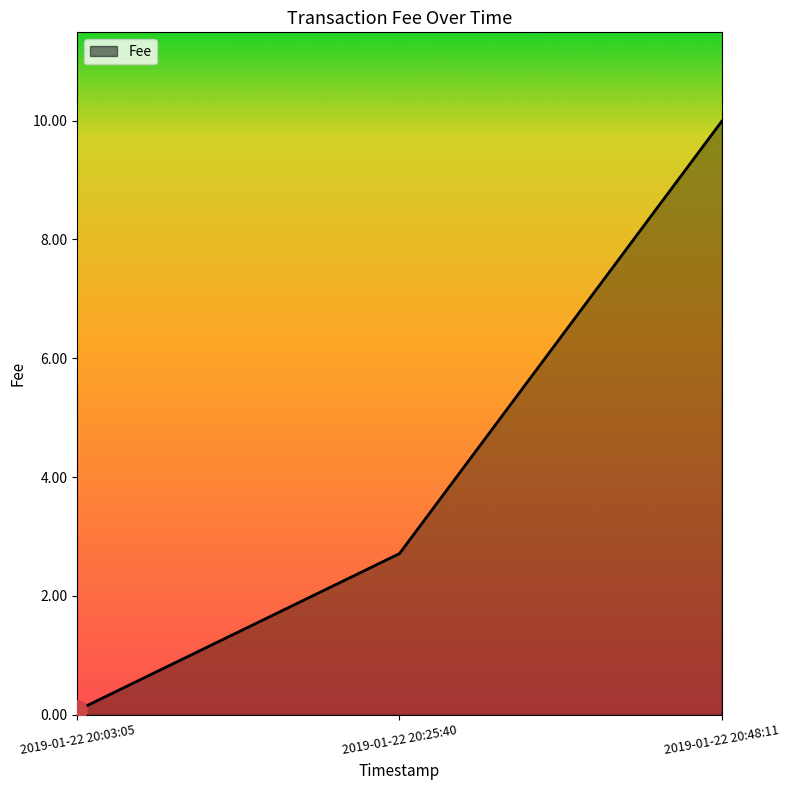

What is the change in value from 2019-01-22 20:03:05 to 2019-01-22 20:48:11?

+9.9